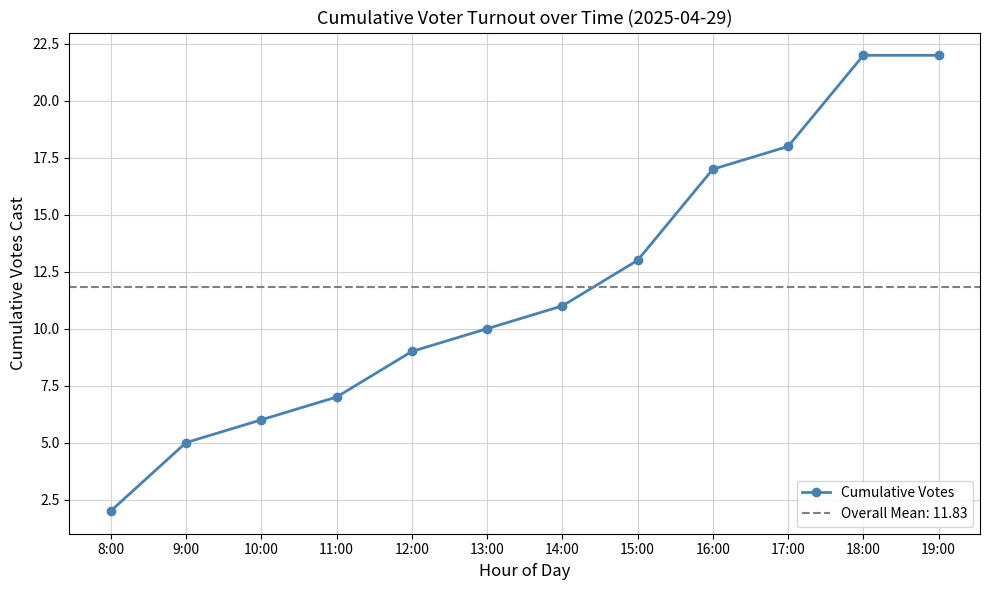

How many data points are less than 11?

6